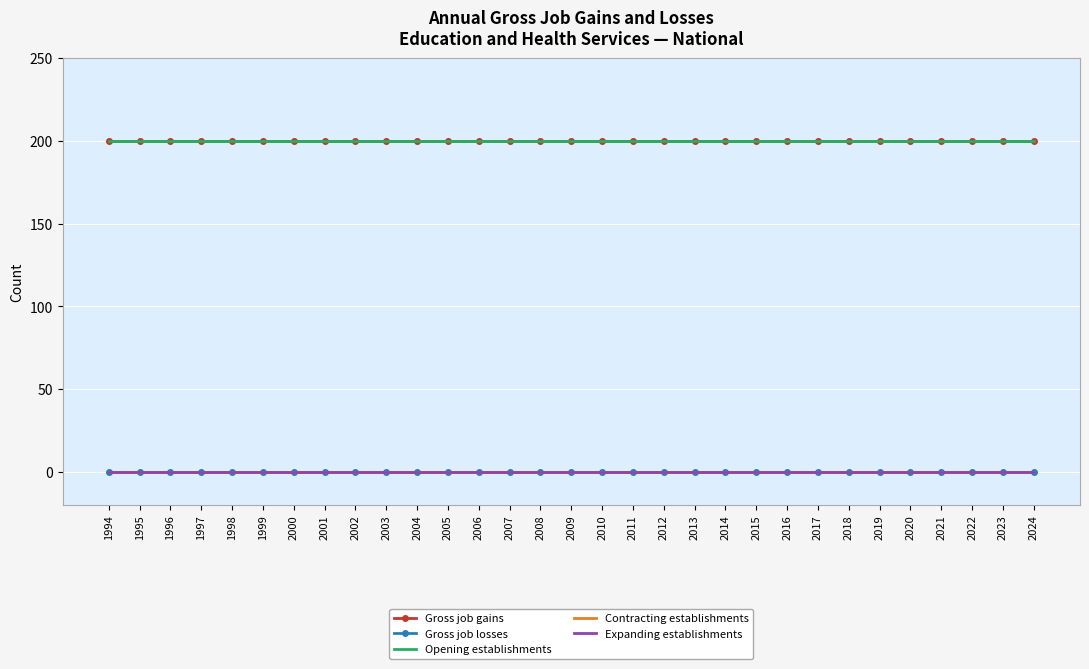

At which label does Gross job losses reach its minimum?

1994